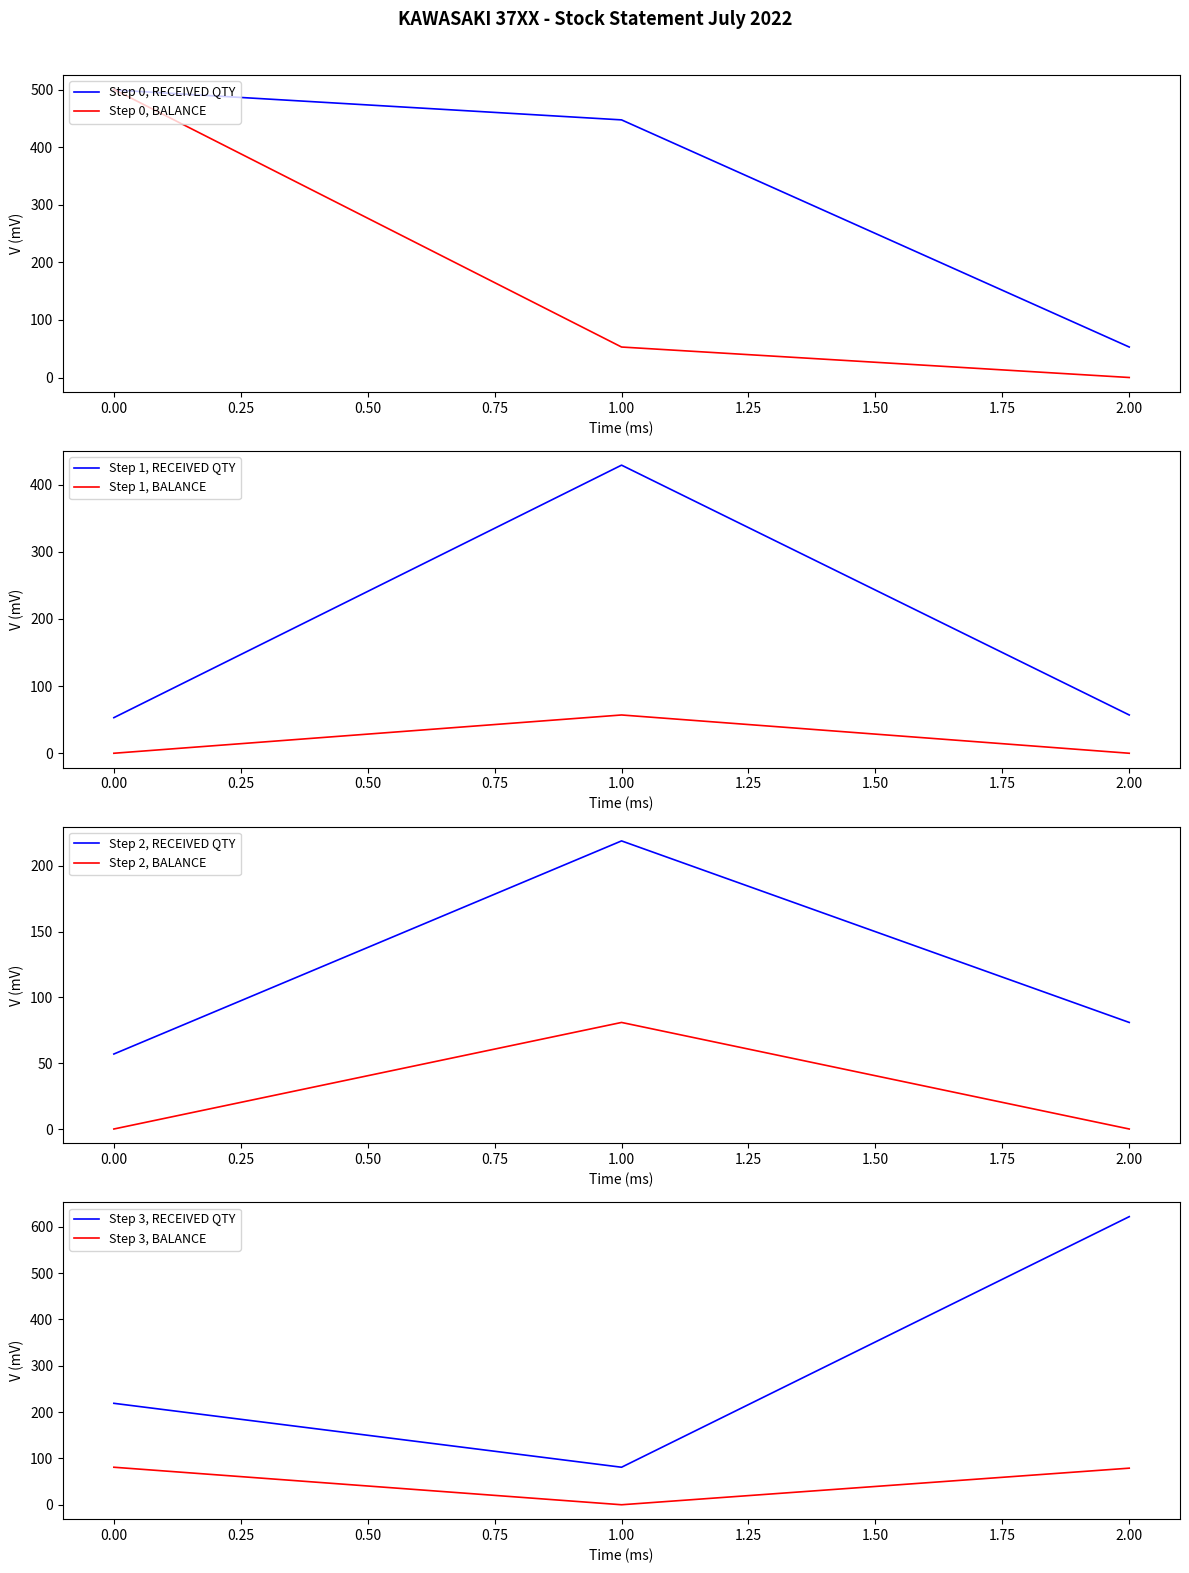

True or false: REJECTED QTY and BALANCE cross at least once.

False